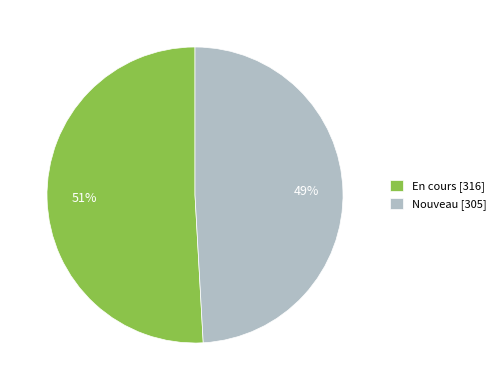

To the nearest percent, what percentage of the pie is Nouveau?

49%